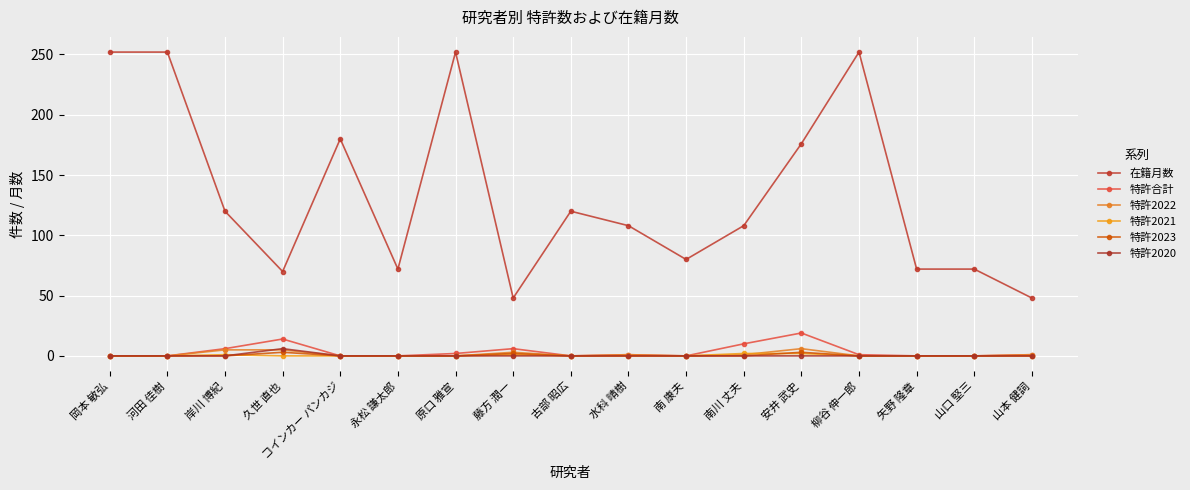

How many series are shown in this chart?

6